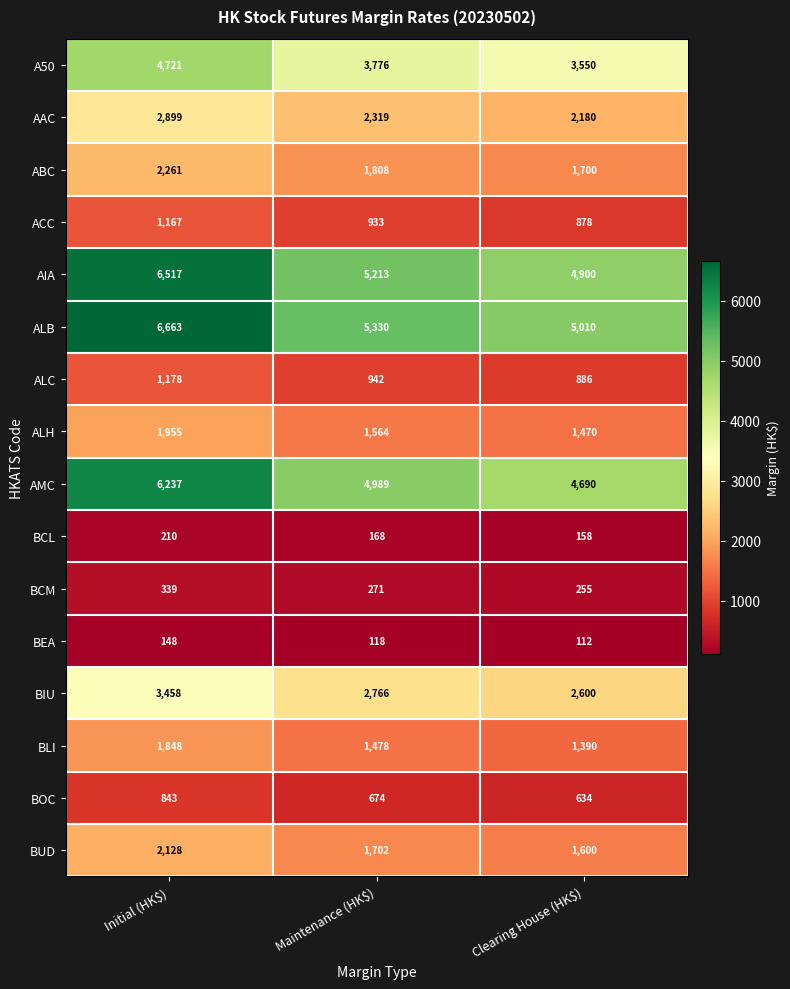

What is the spread (max minus min) of values at Clearing House (HK$)?

4898